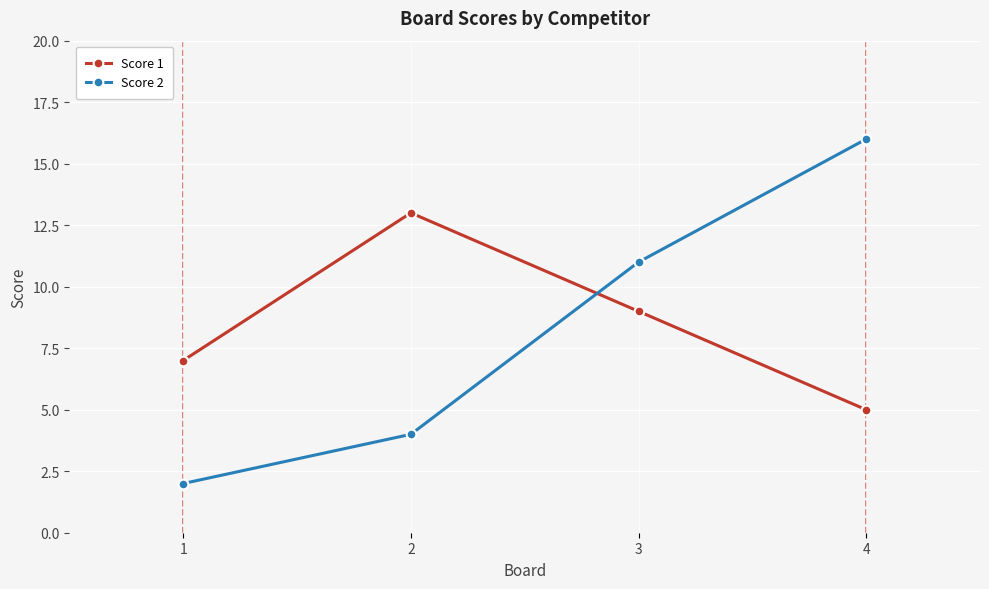

At 3, list the series in order from smallest to largest.

Score 1, Score 2